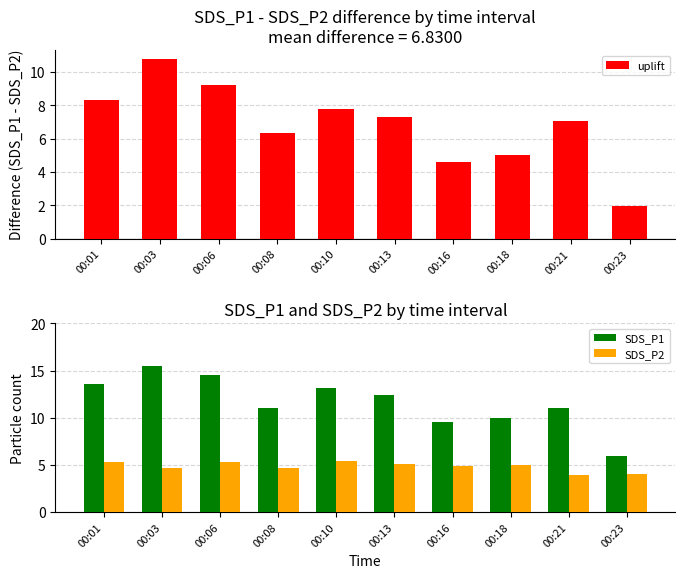

What is the sum of all uplift values?

68.3